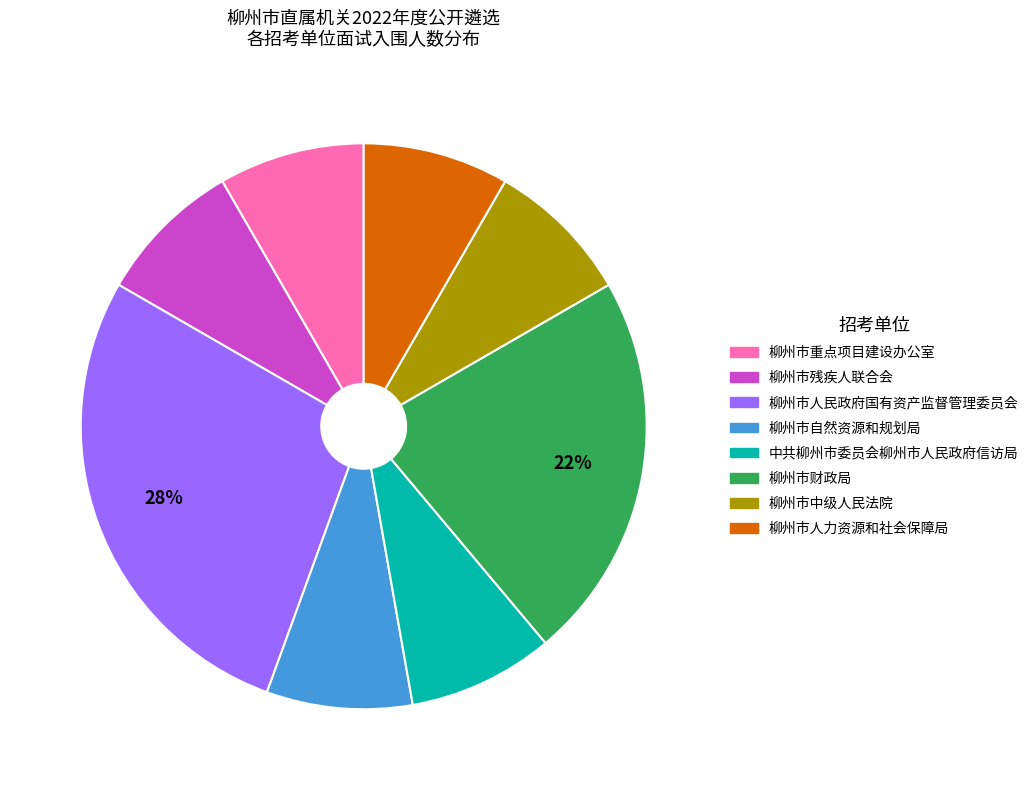

How many slices are in this pie chart?

8